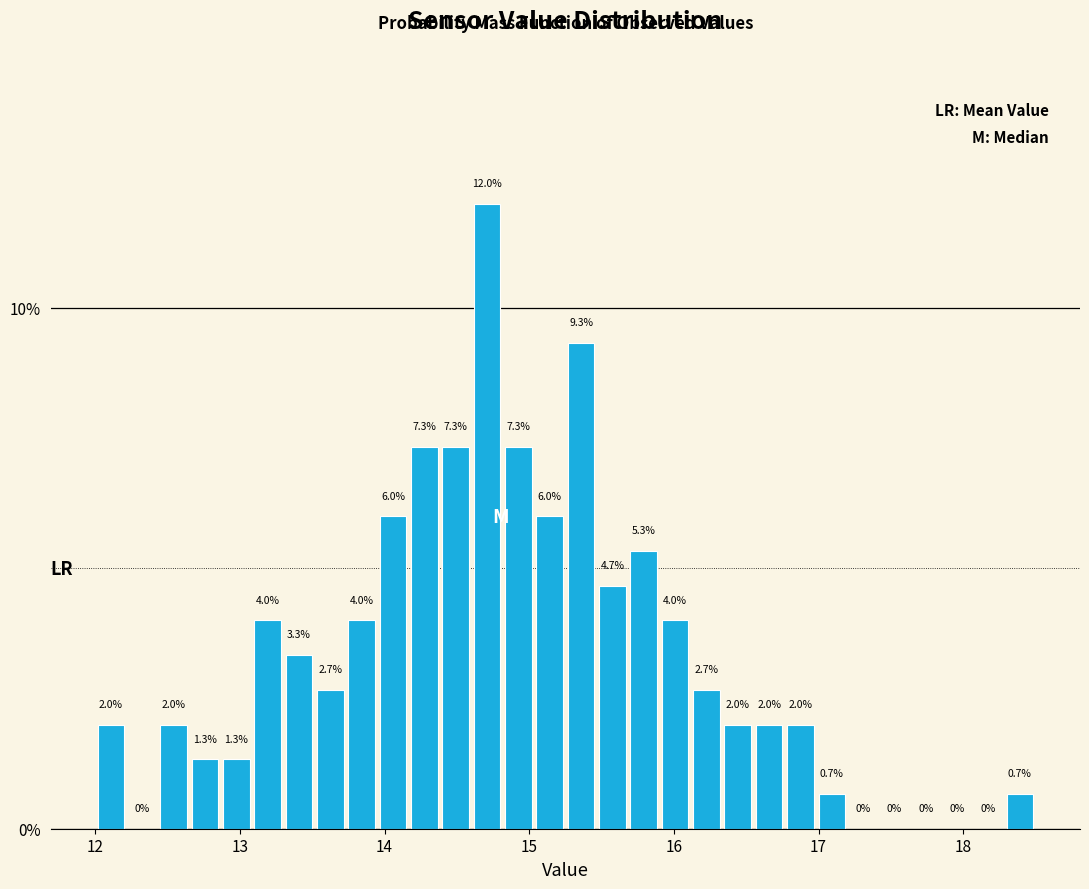

Read against the x-axis, roughly where is the centre of the tallest bar?

14.7